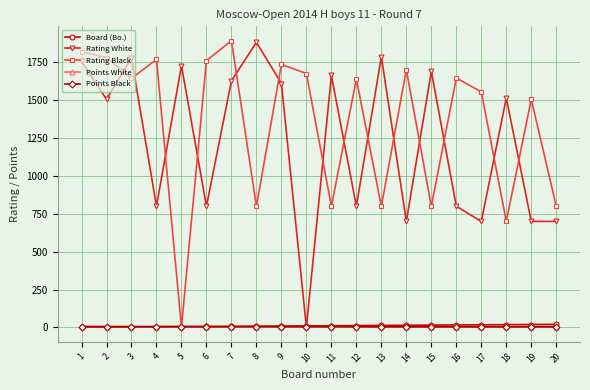

What is the difference between the maximum and minimum values in the Points Black series?

1.5